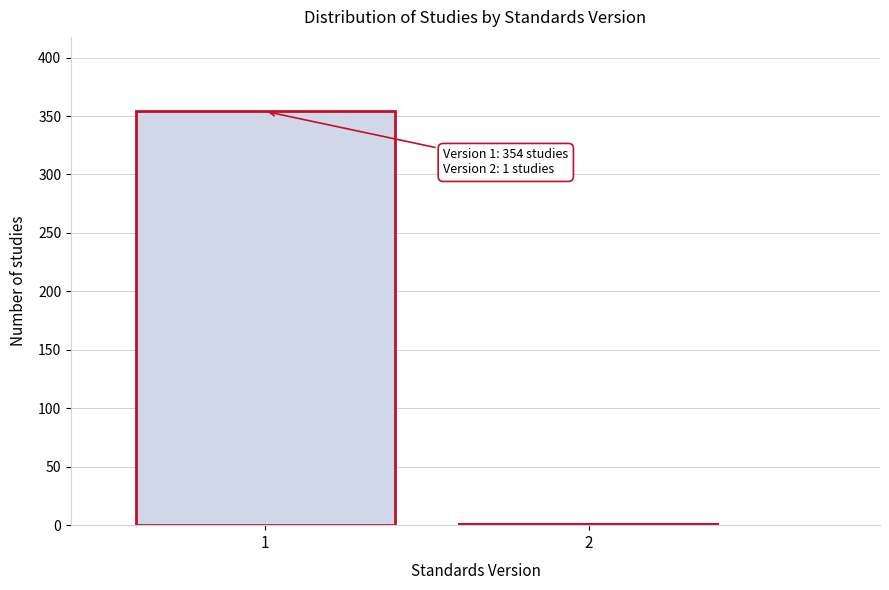

Reading left to right, what are all the values shown in this chart?

1=354	2=1